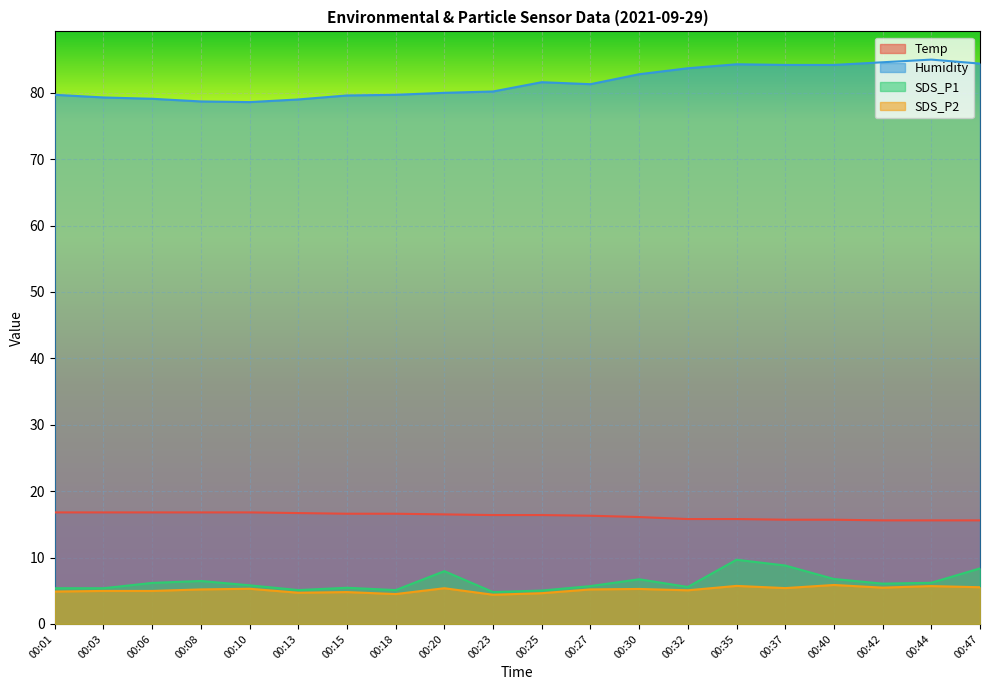

What are all the series names shown in the legend?

Temp, Humidity, SDS_P1, SDS_P2